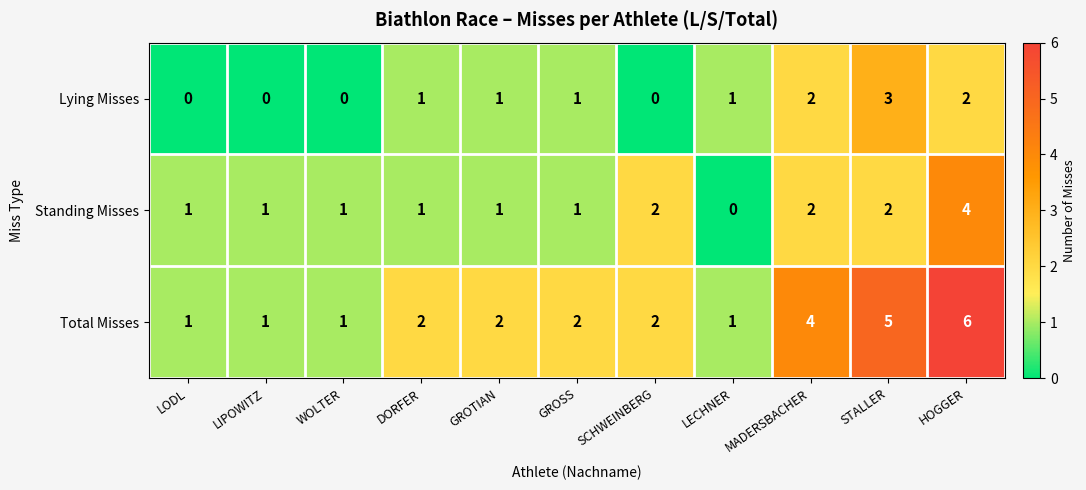

How many Total Misses values are between 1 and 4?

9